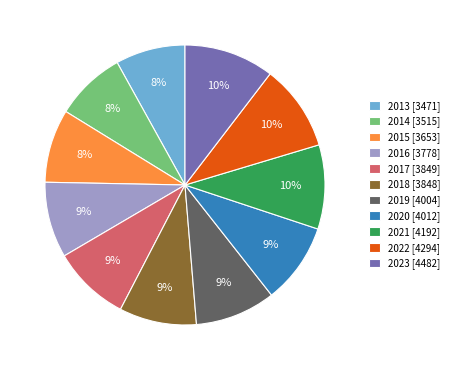

Approximately how many times larger is the value at 2021 [4192] compared to 2018 [3848]?

1.1